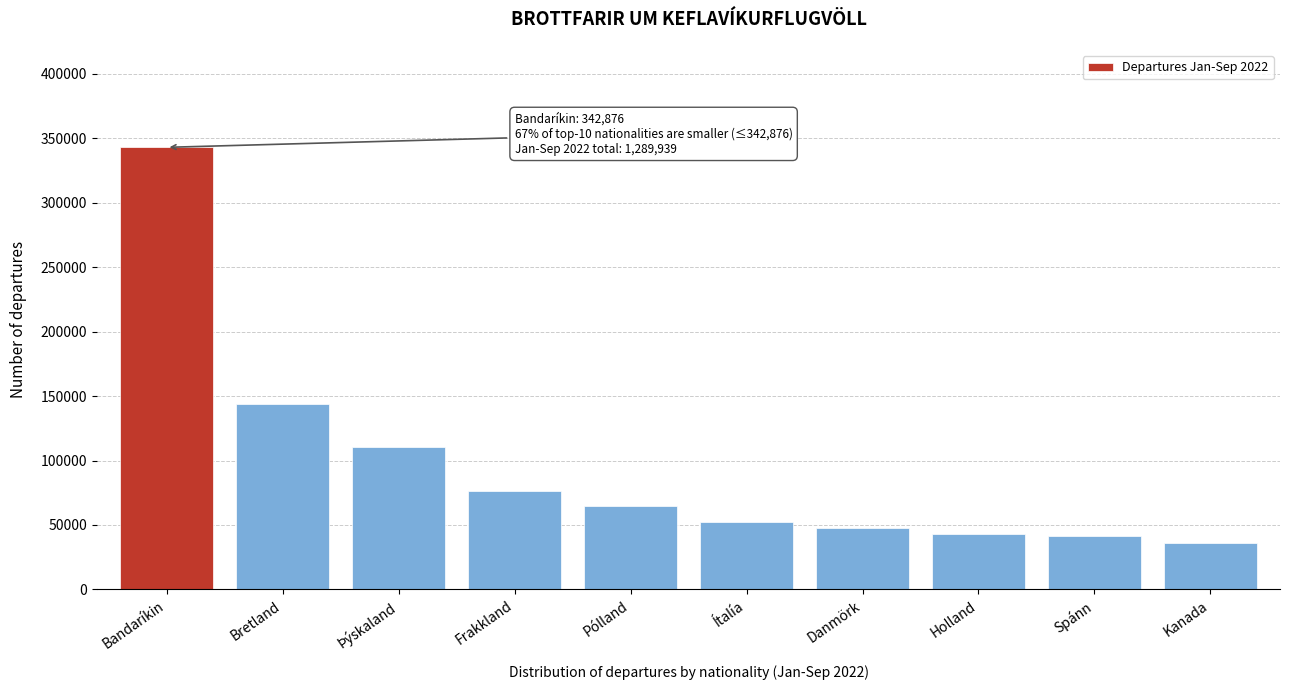

Is it true that the value at Holland is 42814?

True